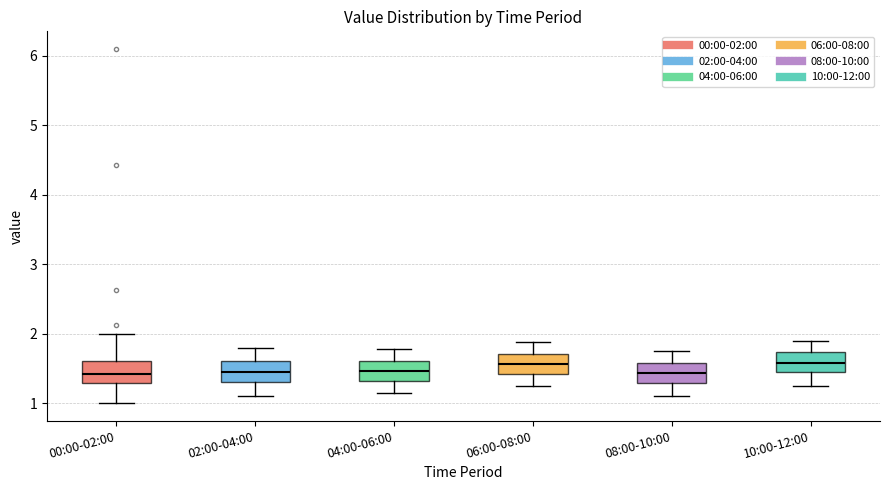

Reading left to right, transcribe this box plot: for each box, give where its median line is, the range the box spans, and where its two whiskers end, as read against the y-axis. The values are not printed on the chart, so give them approximately, as read against the axis.

00:00-02:00: median 1.4, box 1.3 to 1.6, whiskers 1.0 to 2.0
02:00-04:00: median 1.5, box 1.3 to 1.6, whiskers 1.1 to 1.8
04:00-06:00: median 1.5, box 1.3 to 1.6, whiskers 1.2 to 1.8
06:00-08:00: median 1.6, box 1.4 to 1.7, whiskers 1.3 to 1.9
08:00-10:00: median 1.4, box 1.3 to 1.6, whiskers 1.1 to 1.8
10:00-12:00: median 1.6, box 1.4 to 1.7, whiskers 1.3 to 1.9